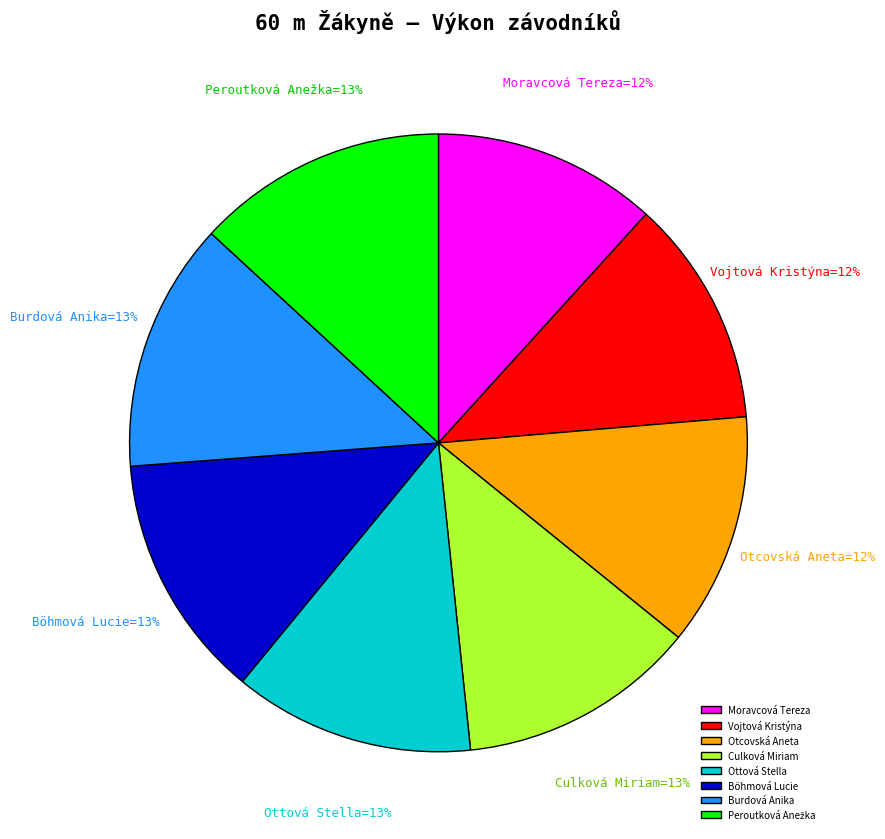

Is the sum of Böhmová Lucie and Vojtová Kristýna greater than half?

No